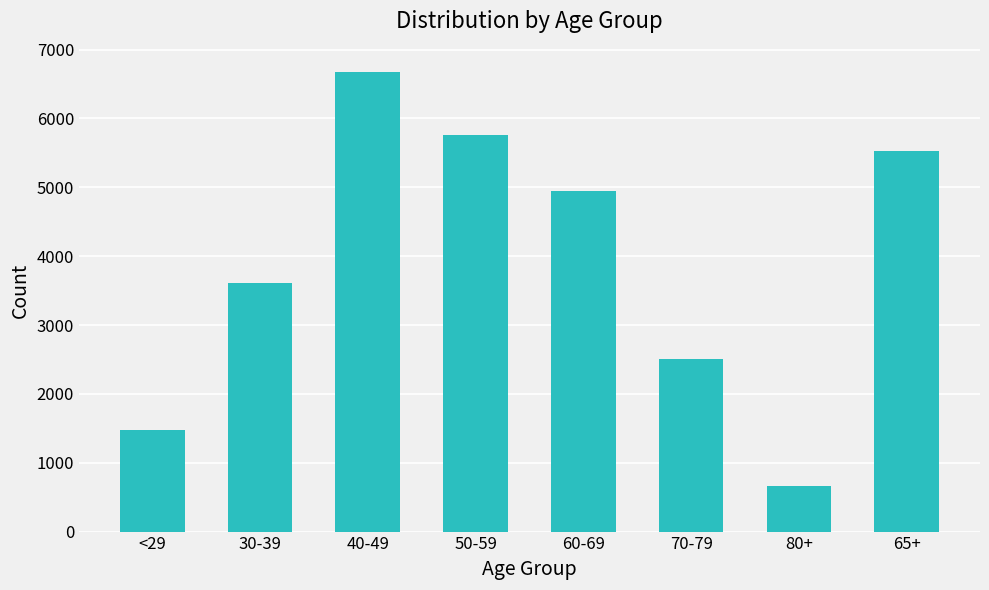

What is the difference between the maximum and minimum values?

6022